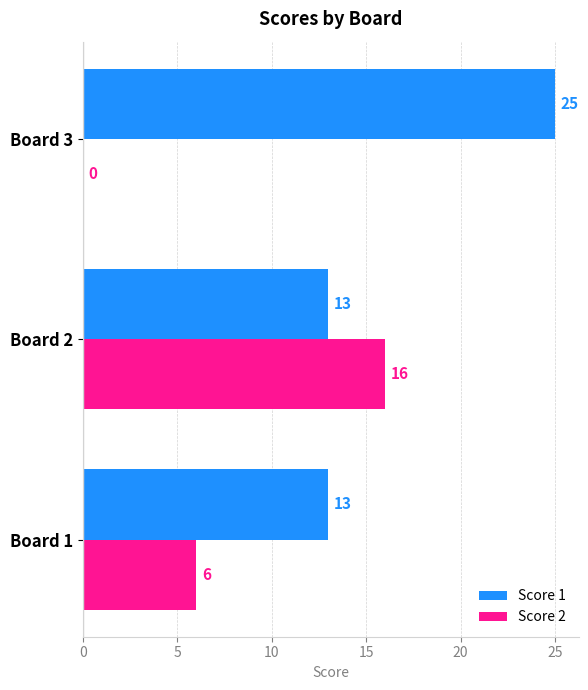

Where is Score 2 nearest to the value 8?

Board 1